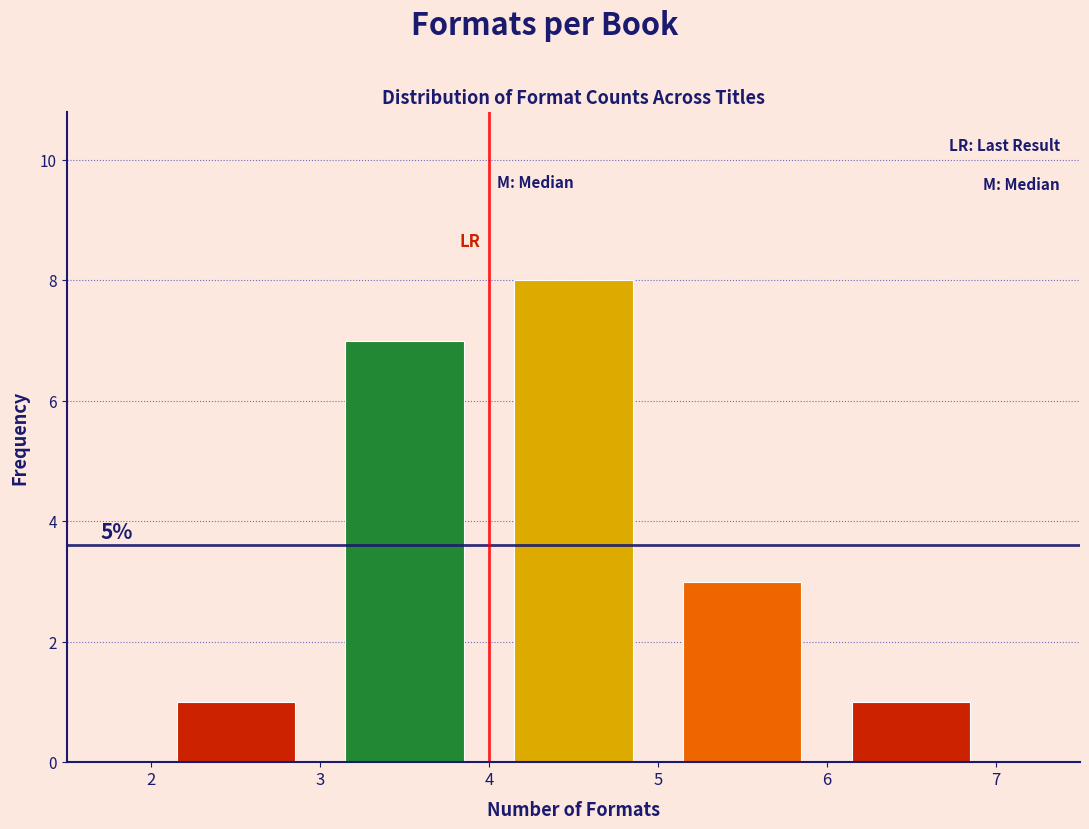

Over which range of the x-axis is the bar tallest?

4 to 5